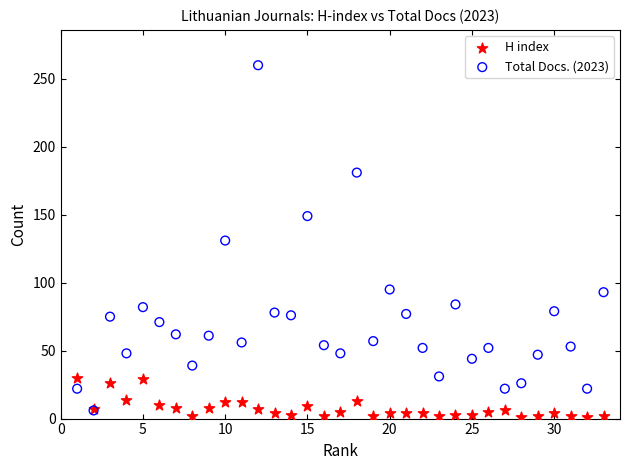

What are all the series names shown in the legend?

H index, Total Docs. (2023)